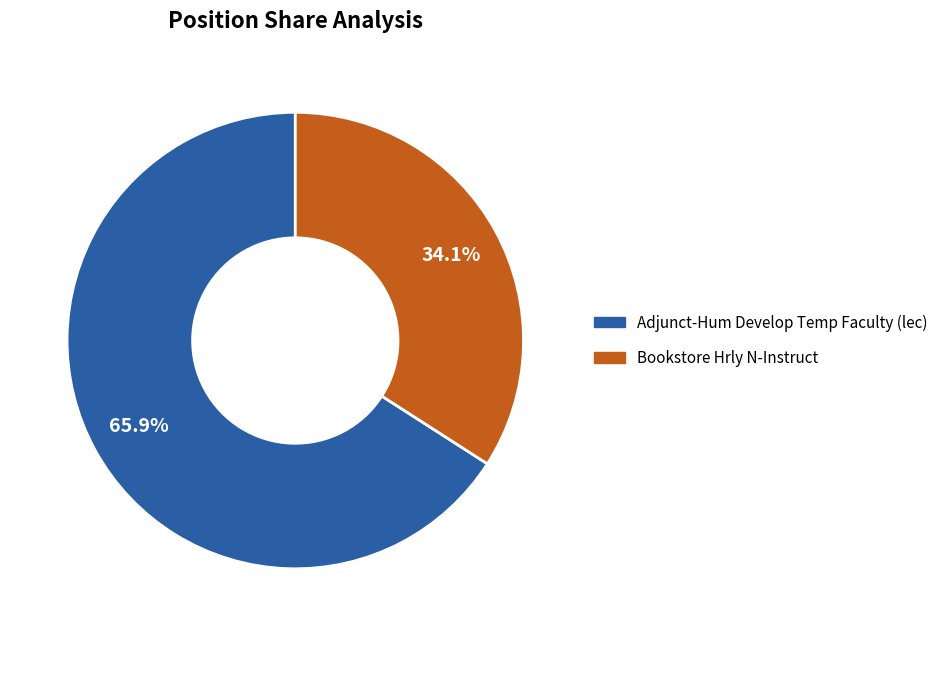

To the nearest percent, what is the difference between the largest and smallest slice percentages?

32%